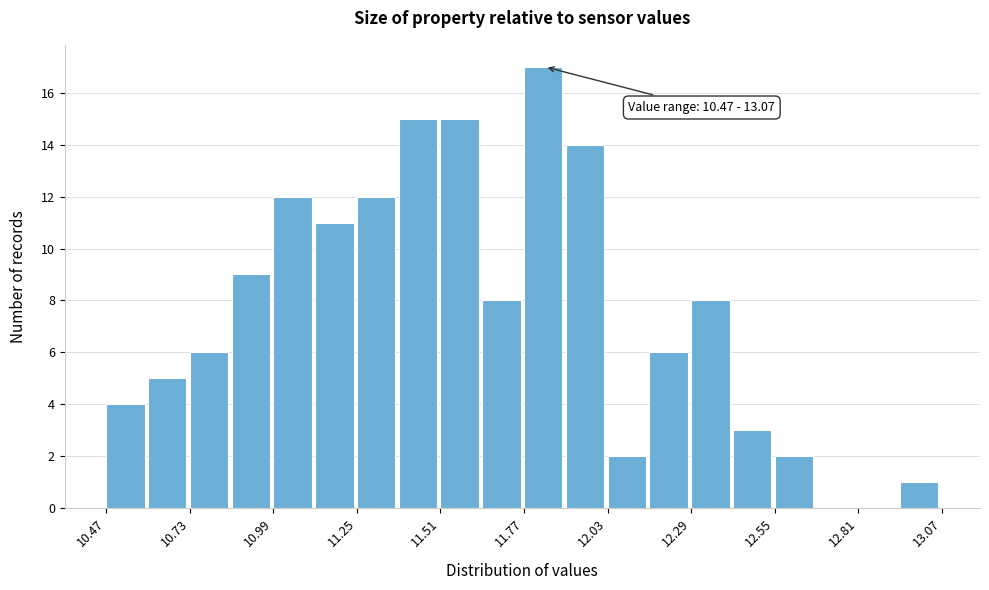

Read against the x-axis, roughly where is the centre of the tallest bar?

11.85